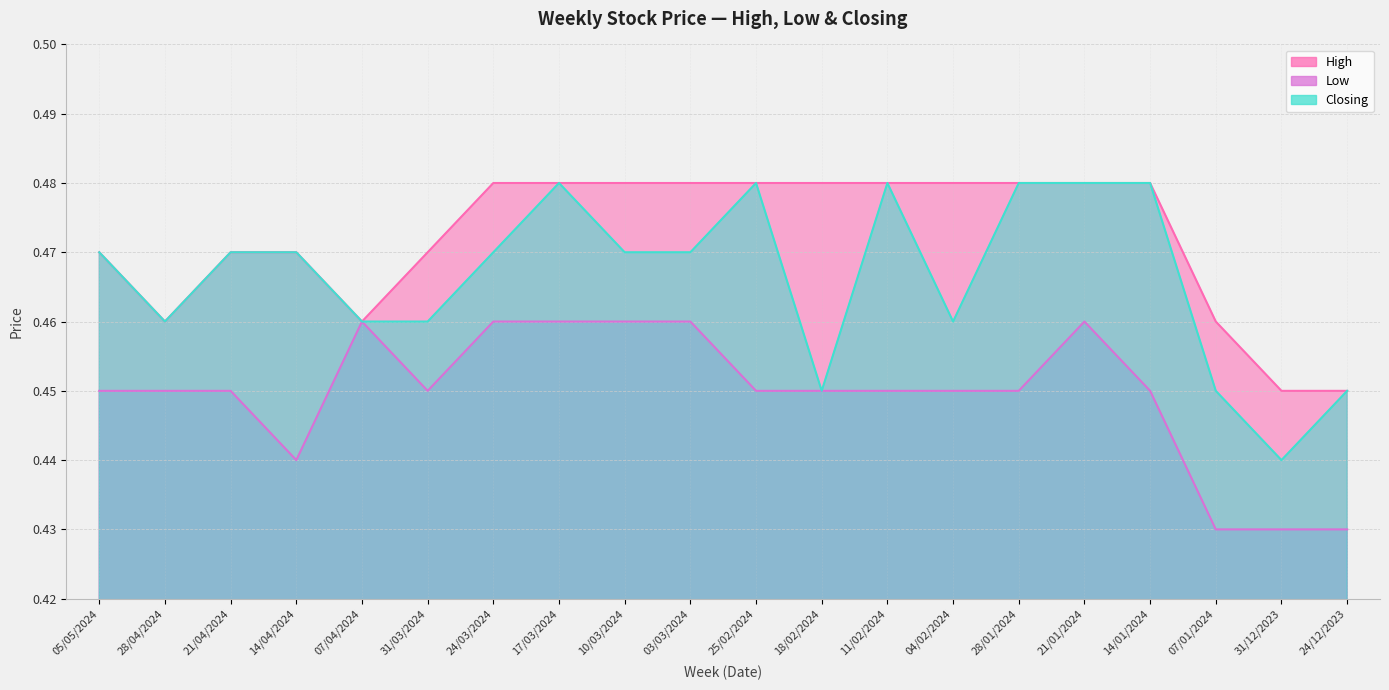

Reading left to right, transcribe all the data shown in this chart.

High: 0.5	0.5	0.5	0.5	0.5	0.5	0.5	0.5	0.5	0.5	0.5	0.5	0.5	0.5	0.5	0.5	0.5	0.5	0.5	0.5
Low: 0.5	0.5	0.5	0.4	0.5	0.5	0.5	0.5	0.5	0.5	0.5	0.5	0.5	0.5	0.5	0.5	0.5	0.4	0.4	0.4
Closing: 0.5	0.5	0.5	0.5	0.5	0.5	0.5	0.5	0.5	0.5	0.5	0.5	0.5	0.5	0.5	0.5	0.5	0.5	0.4	0.5